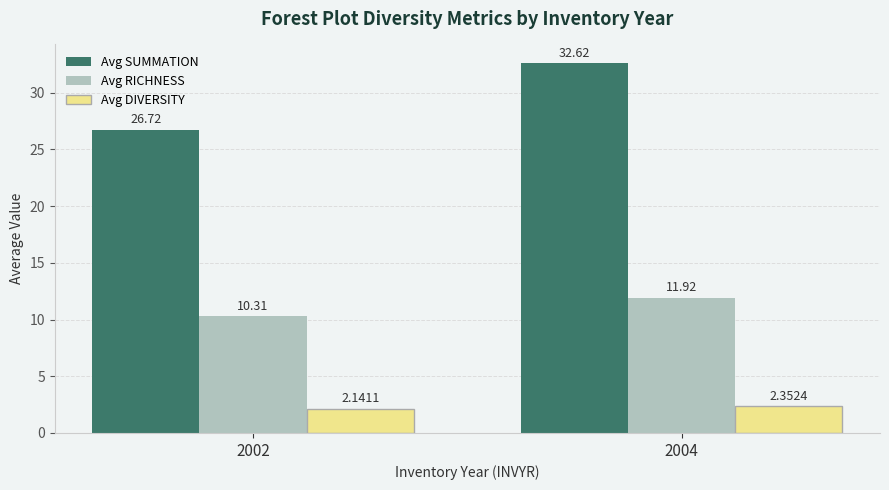

At how many categories does at least one series exceed 15?

2